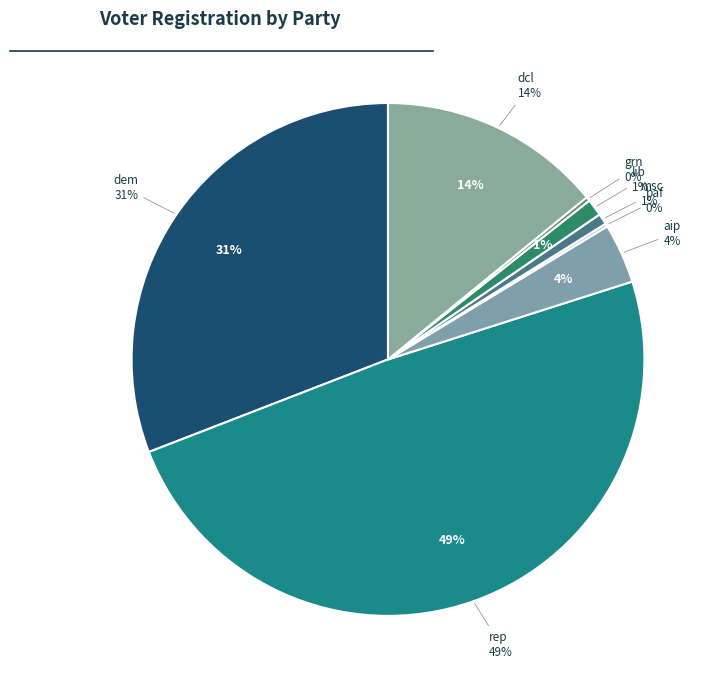

The ref slice represents 13% of the pie. True or false?

False